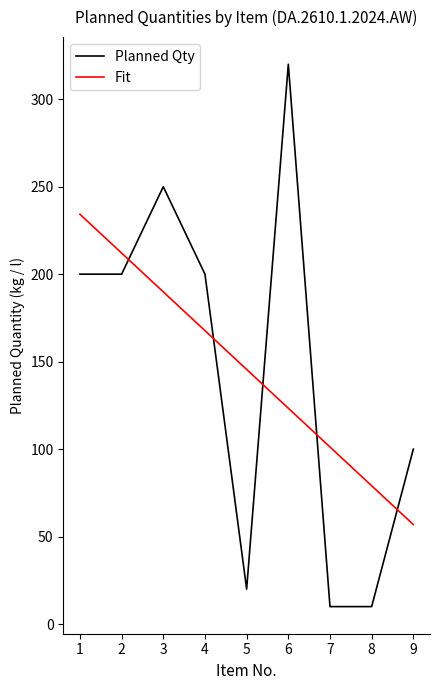

Which series has the largest range (max minus min)?

Planned Qty